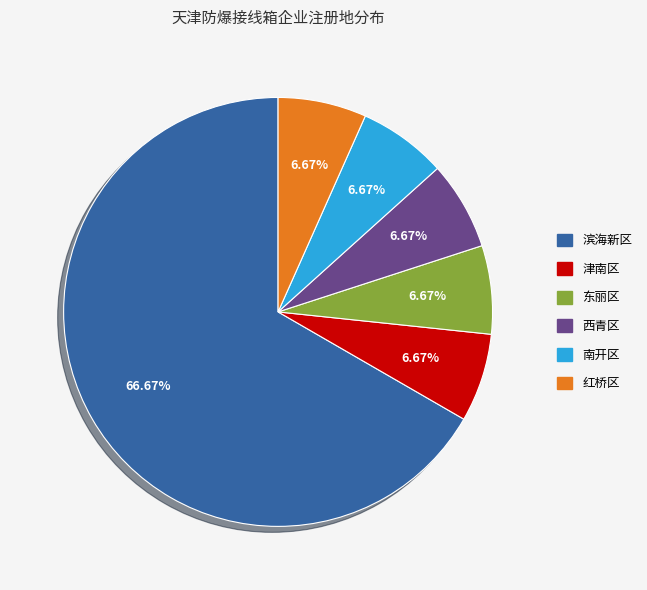

True or false: 津南区 accounts for 21% of the total.

False